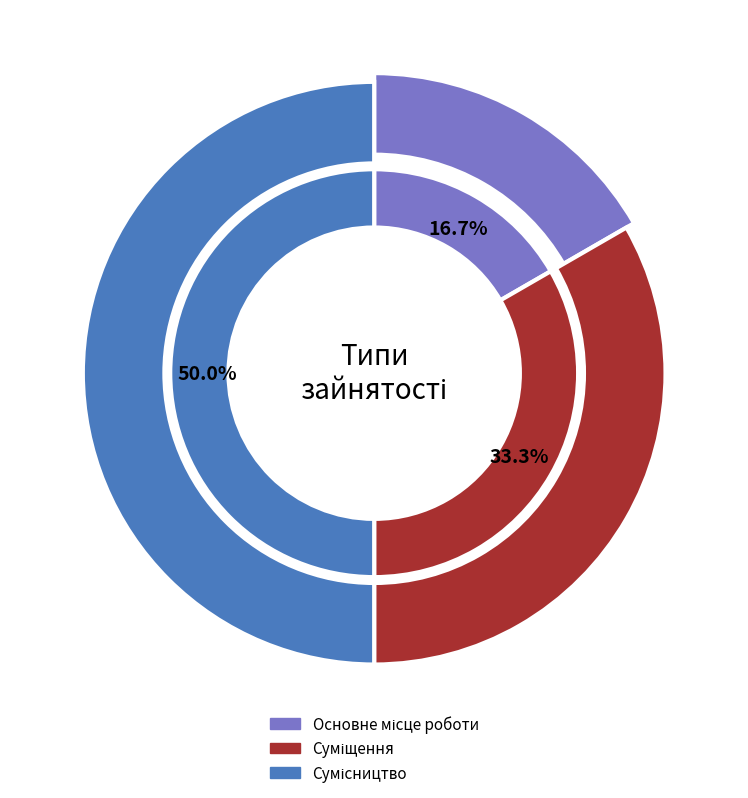

What is the largest slice in the pie chart?

Сумісництво